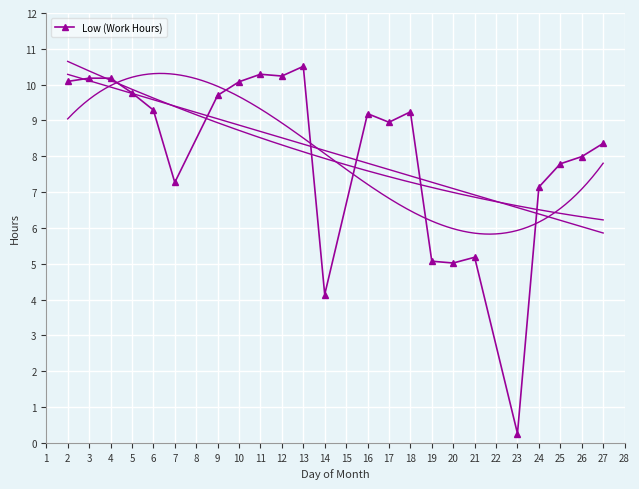

The Low (Work Hours) series shows 5.1 at 19. True or false?

True